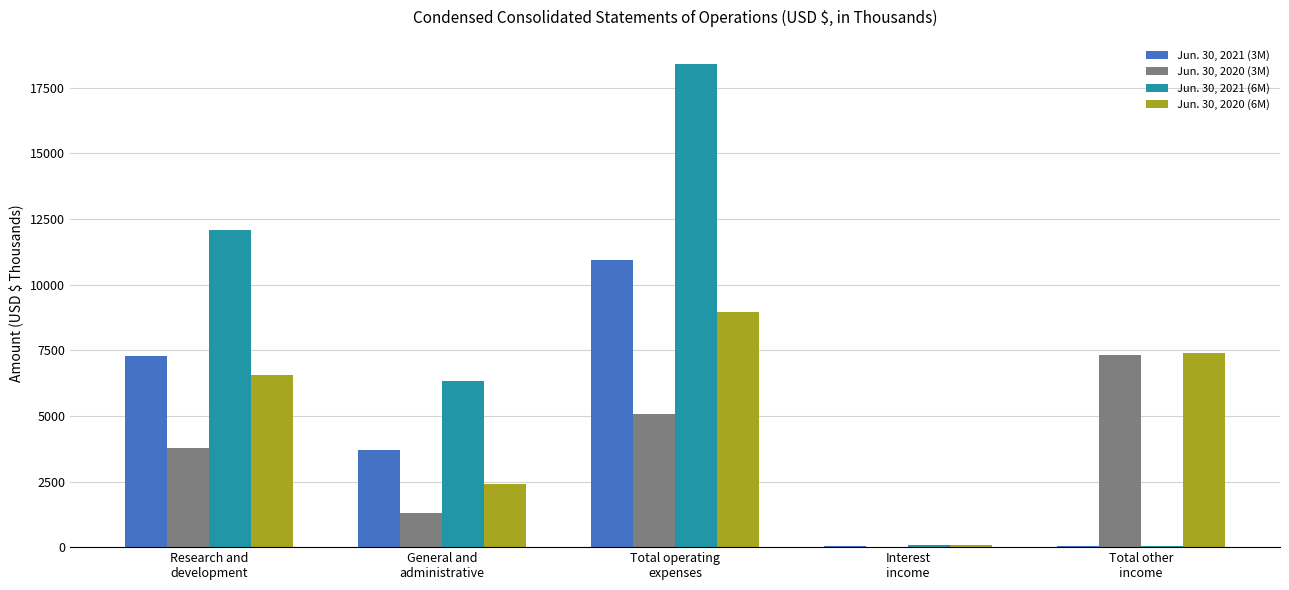

Which series changed the most between Total operating
expenses and Interest
income?

Jun. 30, 2021 (6M)